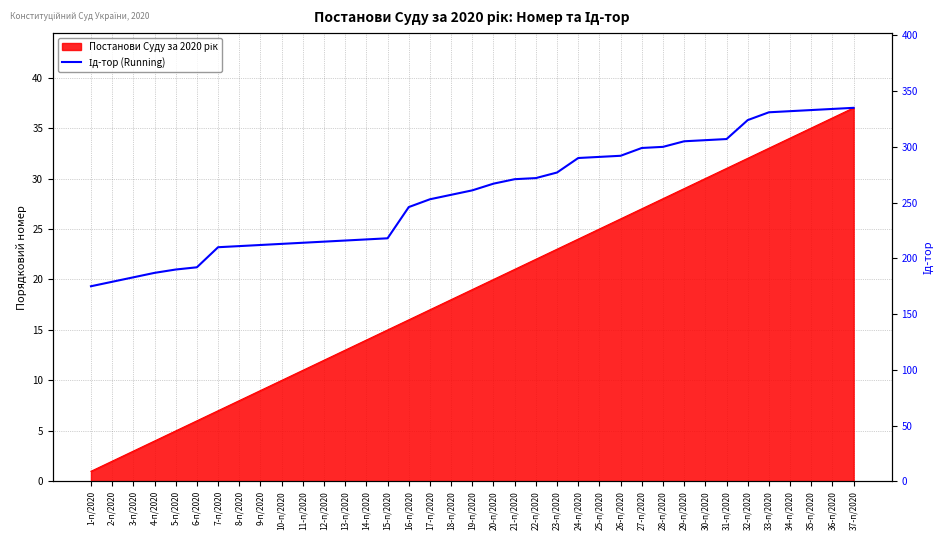

The chart shows a value of 192 at 6-п/2020. True or false?

True